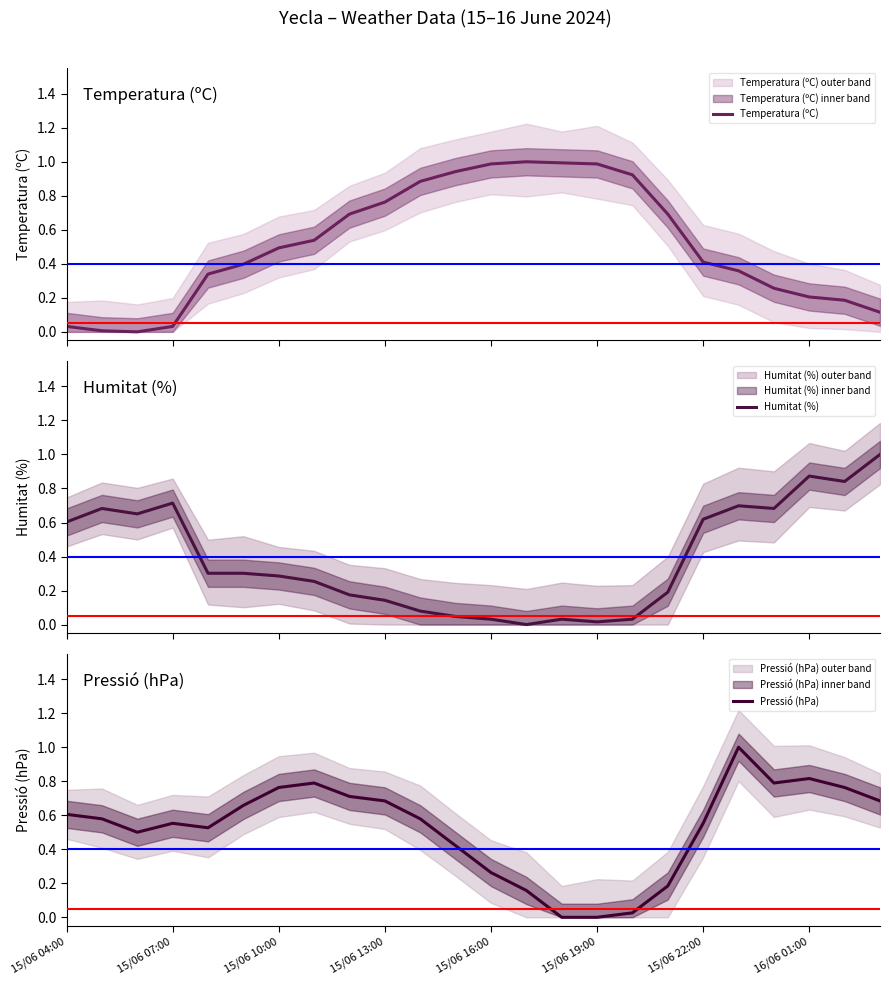

Reading right to left, what are all the values shown in this chart?

Temperatura (ºC): 0.1	0.2	0.2	0.3	0.4	0.4	0.7	0.9	1.0	1.0	1.0	1.0	0.9	0.9	0.8	0.7	0.5	0.5	0.4	0.3	0.0	0.0	0.0	0.0
Humitat (%): 1.0	0.8	0.9	0.7	0.7	0.6	0.2	0.0	0.0	0.0	0.0	0.0	0.0	0.1	0.1	0.2	0.3	0.3	0.3	0.3	0.7	0.7	0.7	0.6
Pressió (hPa): 0.7	0.8	0.8	0.8	1.0	0.6	0.2	0.0	0.0	0.0	0.2	0.3	0.4	0.6	0.7	0.7	0.8	0.8	0.7	0.5	0.6	0.5	0.6	0.6